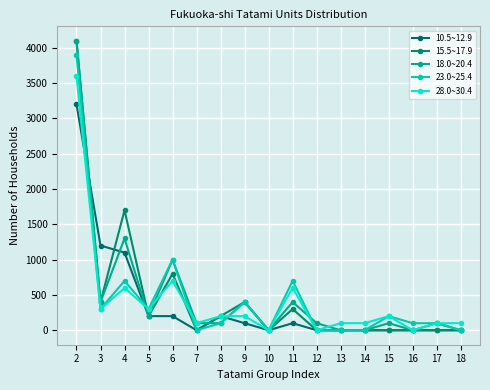

What is the total value across all series at 5?

1200